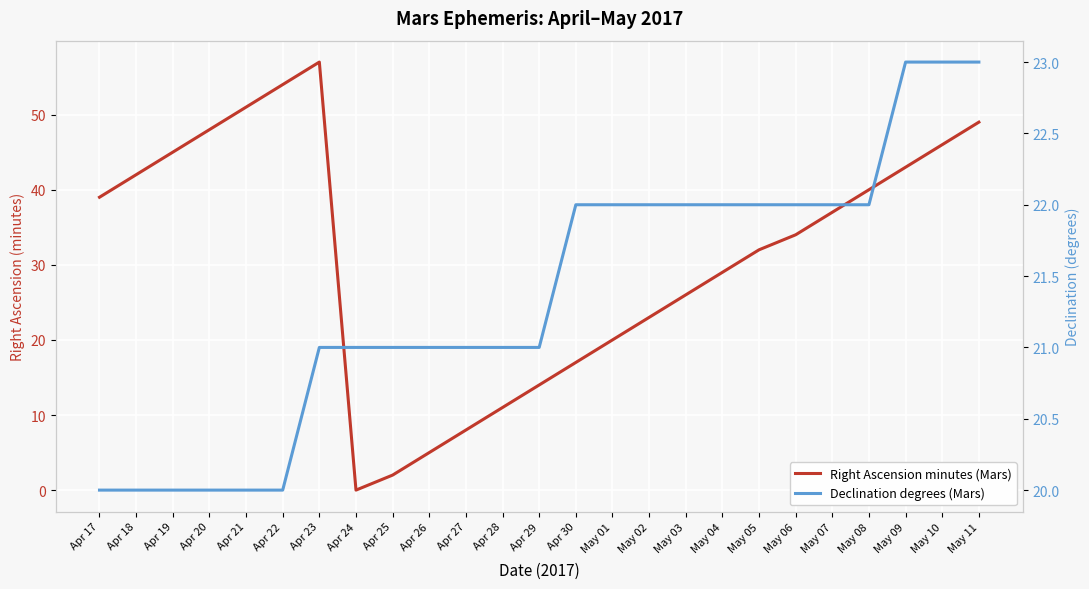

Is the value of Declination degrees (Mars) at Apr 27 greater than the value of Right Ascension minutes (Mars) at May 08?

No